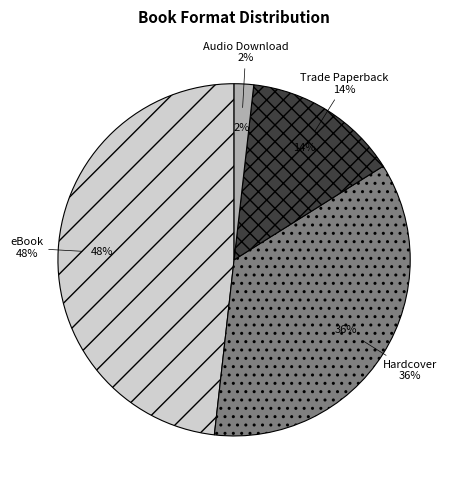

How many slices are in this pie chart?

4